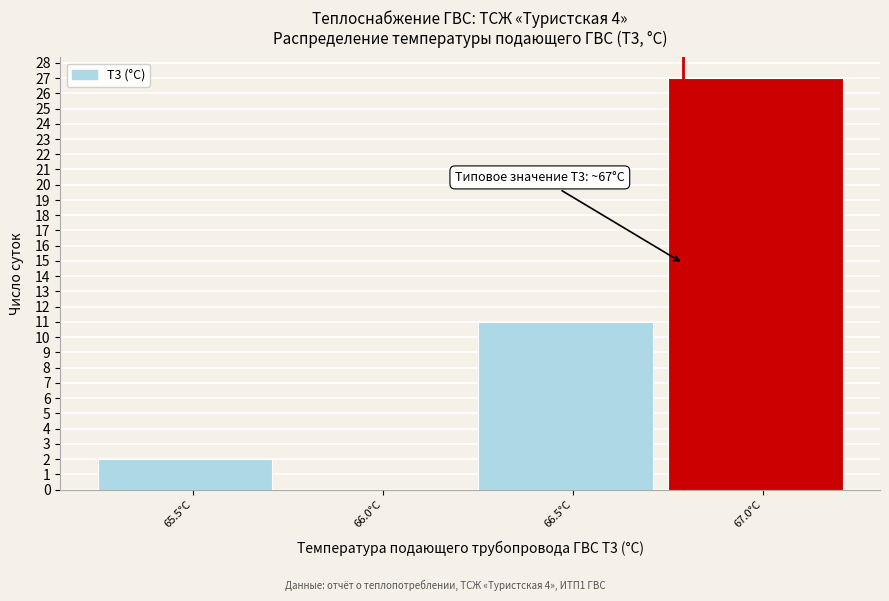

Reading left to right, extract all data points from this chart.

65.5°C=2	66.0°C=0	66.5°C=11	67.0°C=27